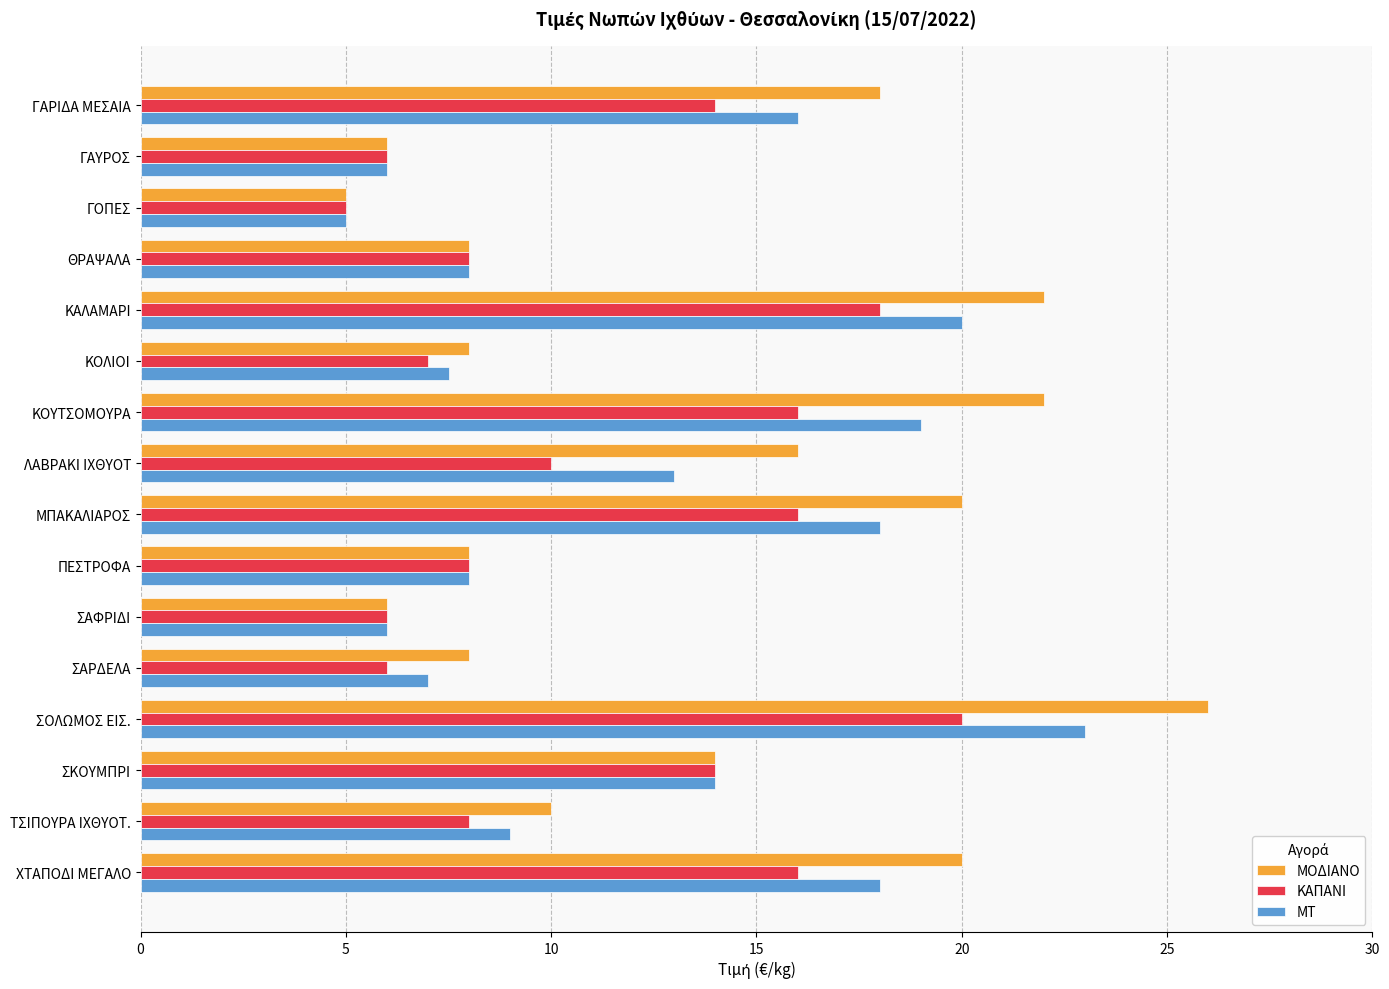

Count the number of data series in this chart.

3